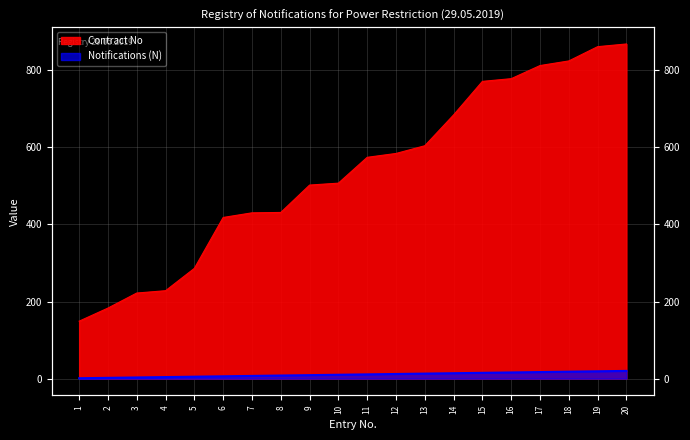

At 18, list the series in order from largest to smallest.

Contract No, Notifications (N)